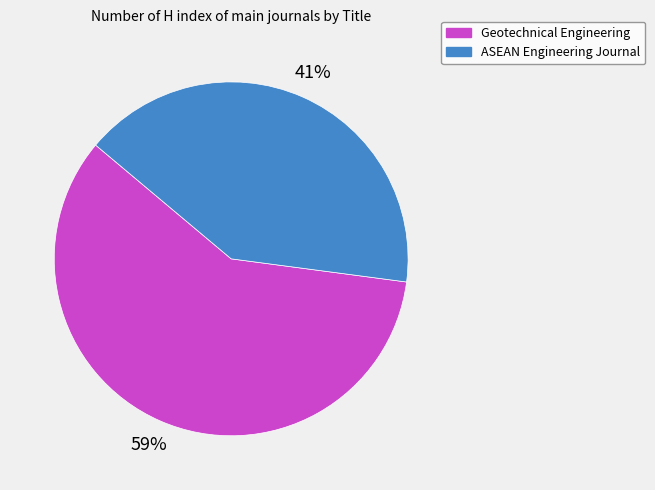

Which has a higher value, ASEAN Engineering Journal or Geotechnical Engineering?

Geotechnical Engineering